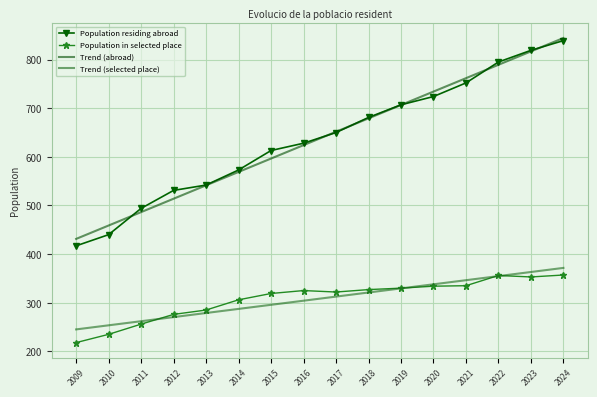

True or false: Population residing abroad and Population in selected place intersect in this chart.

False